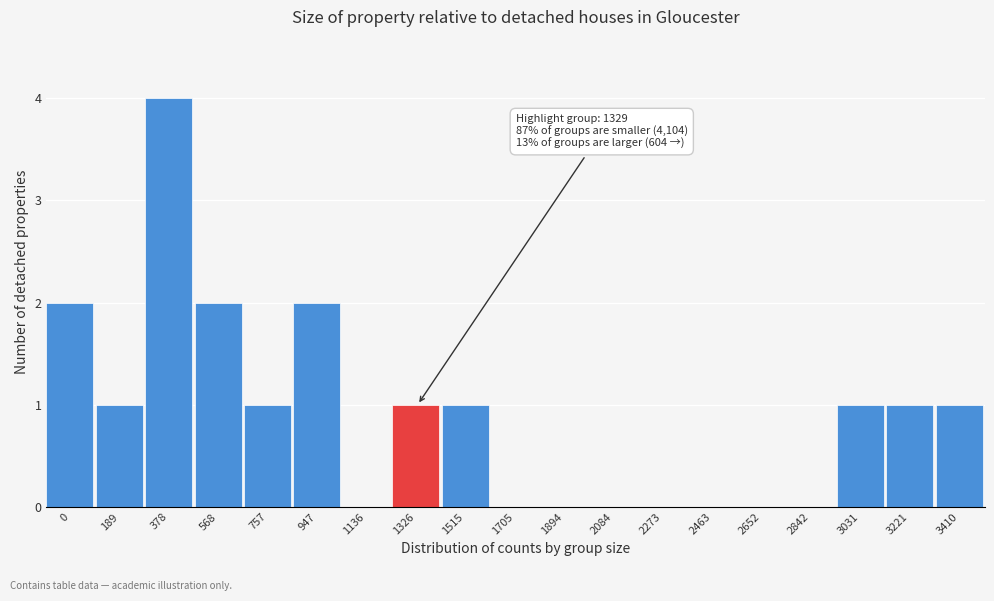

Reading left to right, transcribe all the data shown in this chart.

0=2	189=1	378=4	568=2	757=1	947=2	1136=0	1326=1	1515=1	1705=0	1894=0	2084=0	2273=0	2463=0	2652=0	2842=0	3031=1	3221=1	3410=1